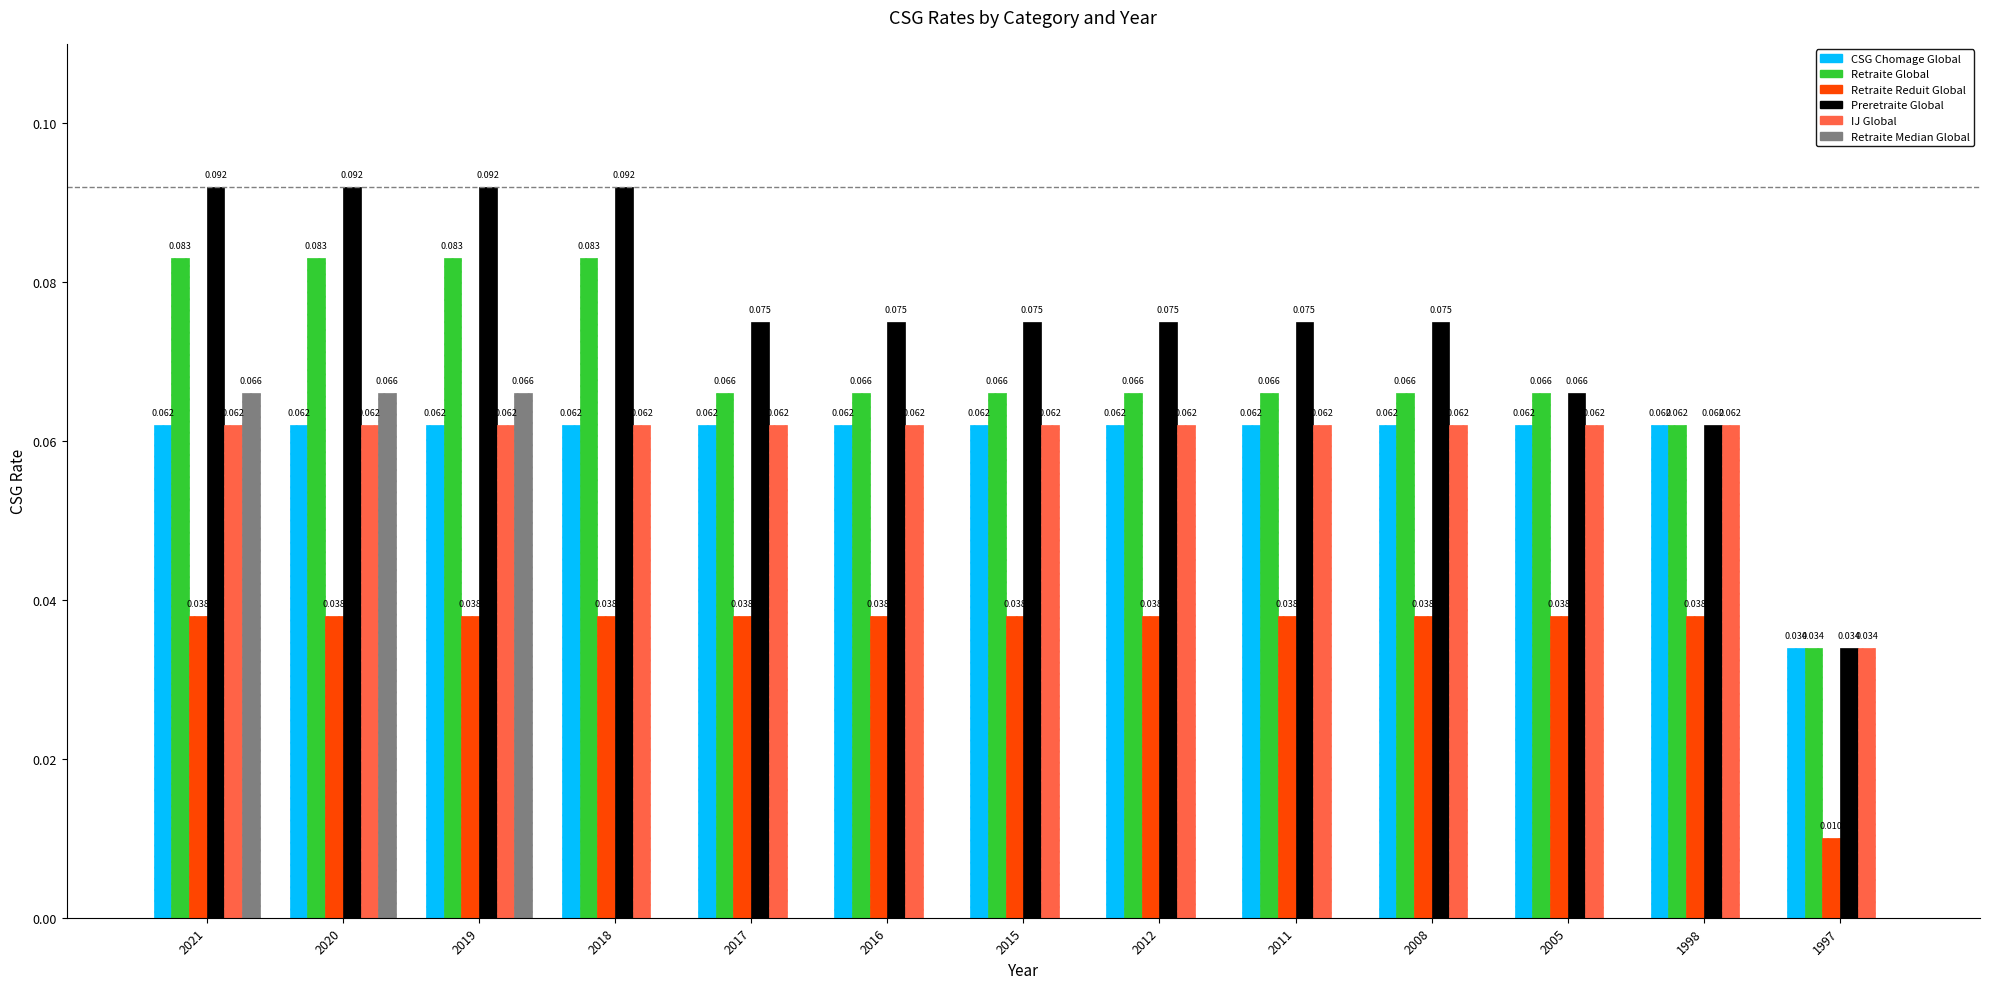

Is the value of CSG Chomage Global at 2019 greater than the value of Retraite Median Global at 2011?

Yes